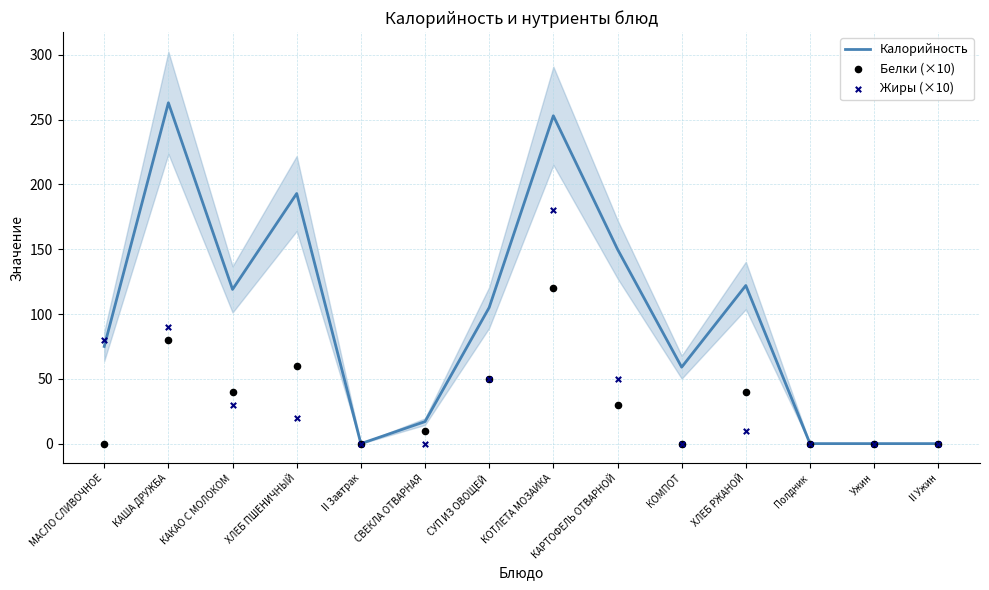

Which series contains the highest Y value?

Калорийность